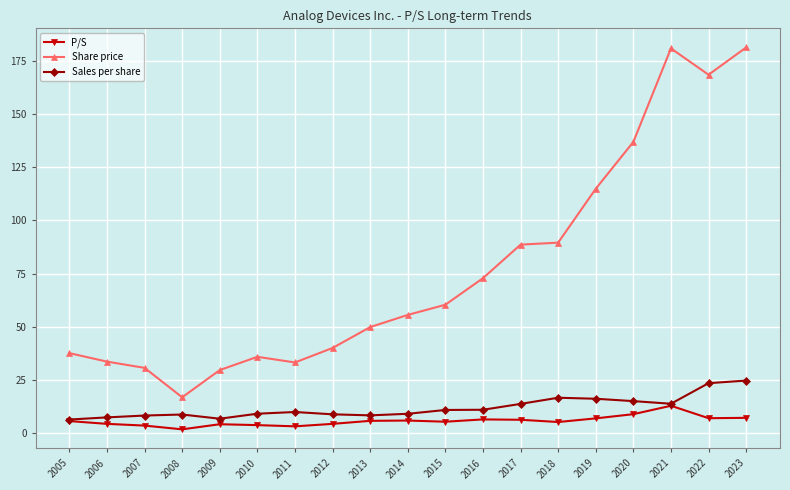

Which series has the largest range (max minus min)?

Share price